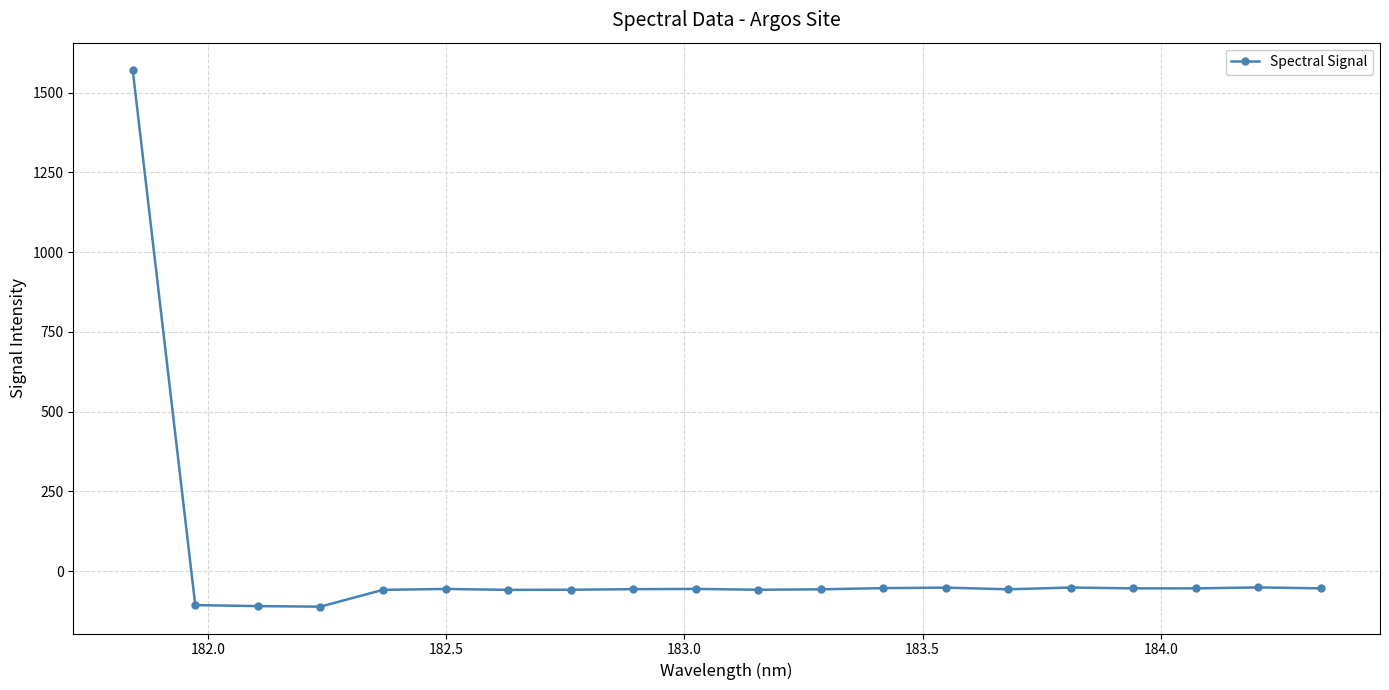

True or false: there are more than 0 points higher than both neighbors.

True